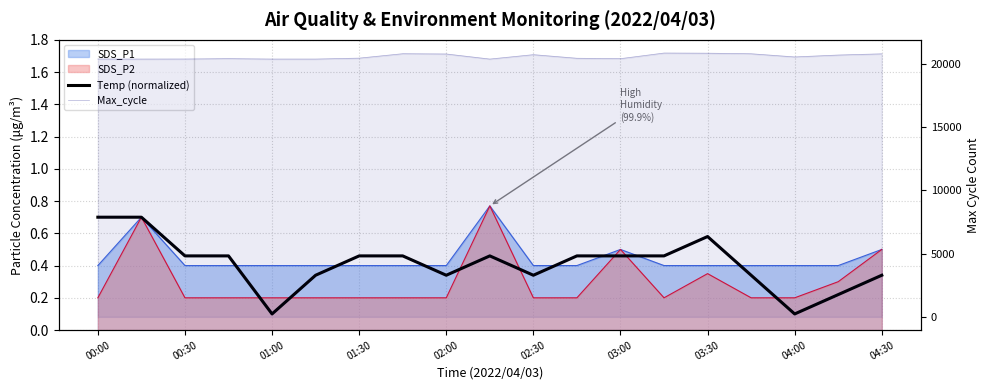

What is the value of the Max_cycle point at the 17th from the left?

20559.0